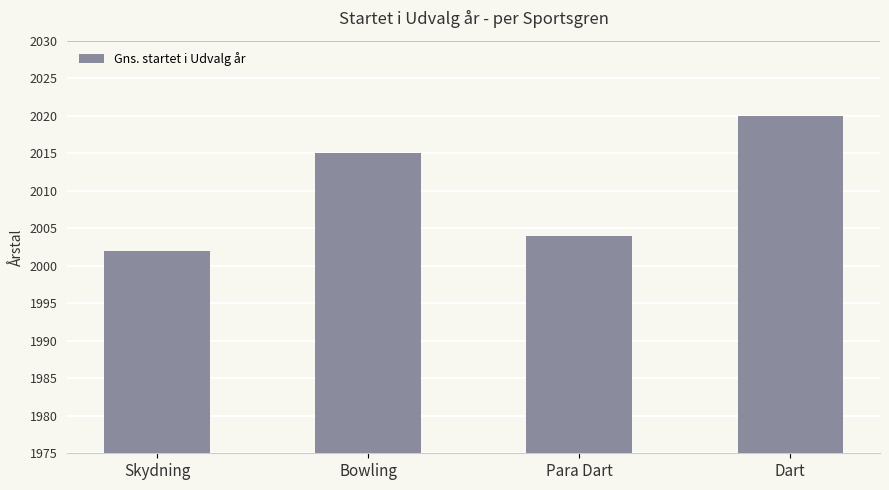

Rank the categories by value from lowest to highest.

Skydning, Para Dart, Bowling, Dart